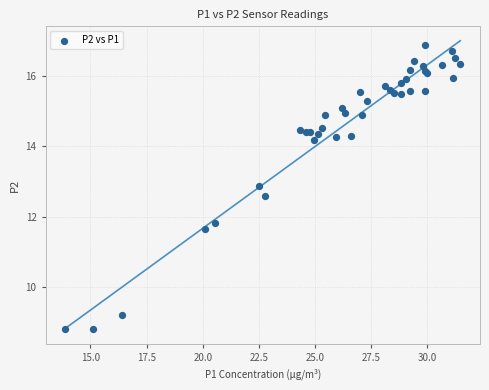

What Y value in the scatter plot is closest to 12?

11.8